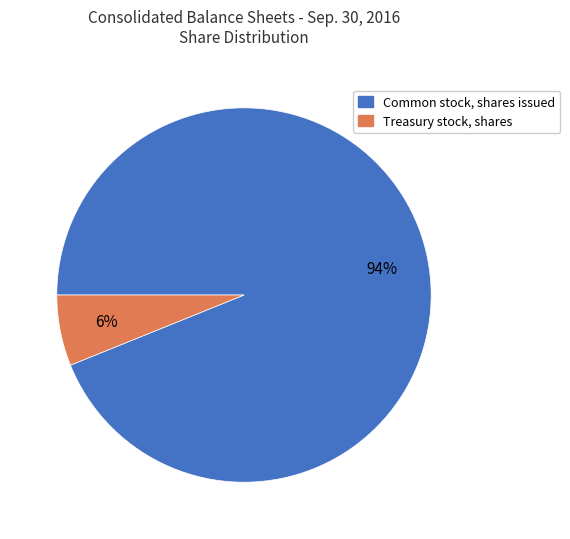

What percentage is the Common stock, shares issued slice, to the nearest percent?

94%